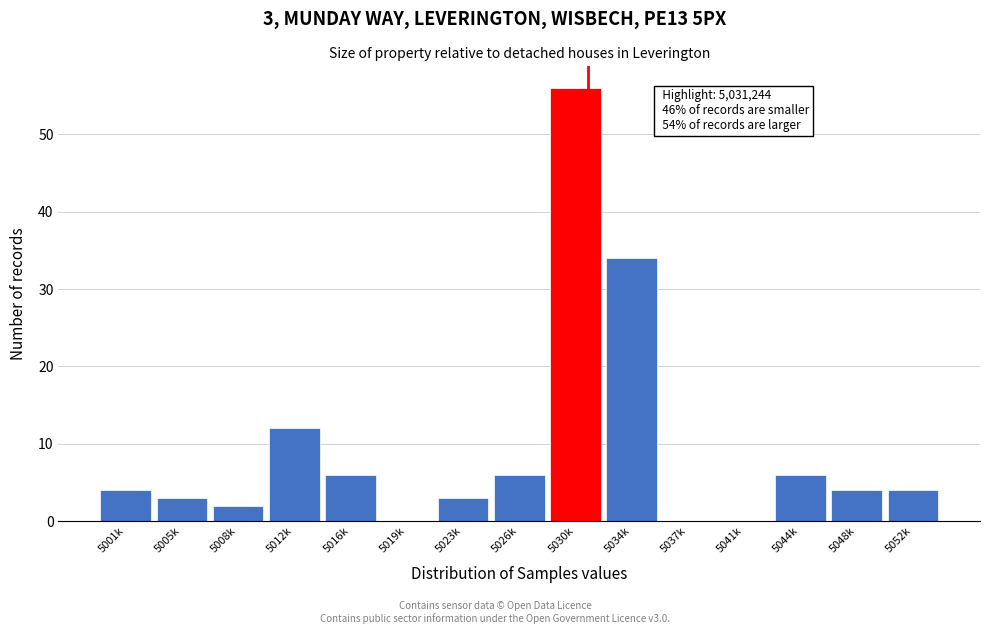

Reading left to right, what are all the values shown in this chart?

5001k=4	5005k=3	5008k=2	5012k=12	5016k=6	5019k=0	5023k=3	5026k=6	5030k=56	5034k=34	5037k=0	5041k=0	5044k=6	5048k=4	5052k=4